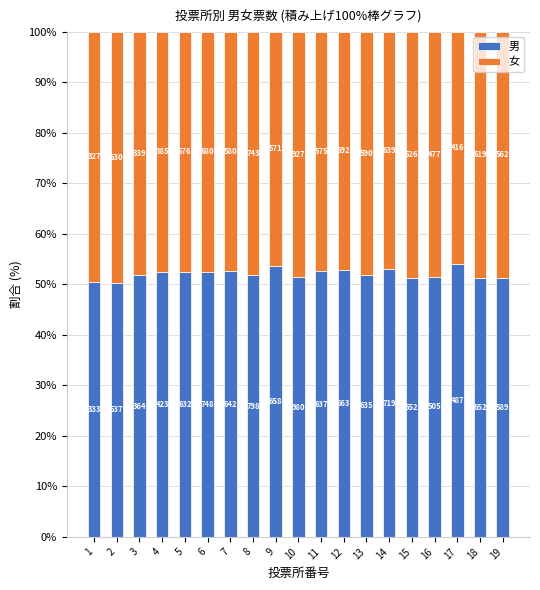

Does the chart contain stacked bars?

Yes